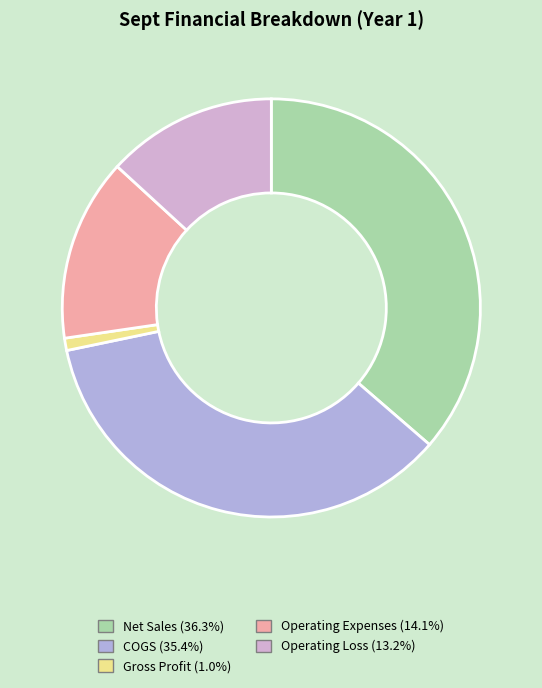

The Net Sales slice represents 47% of the pie. True or false?

False